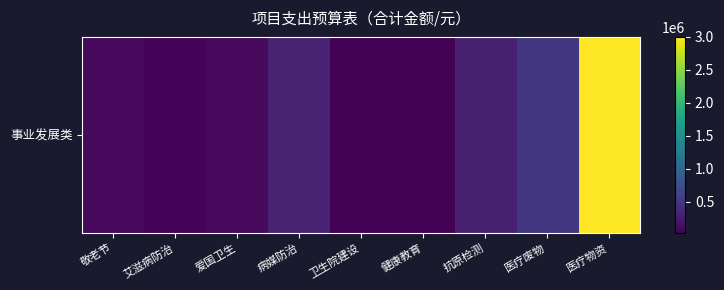

What is the maximum value shown in the chart?

3000000